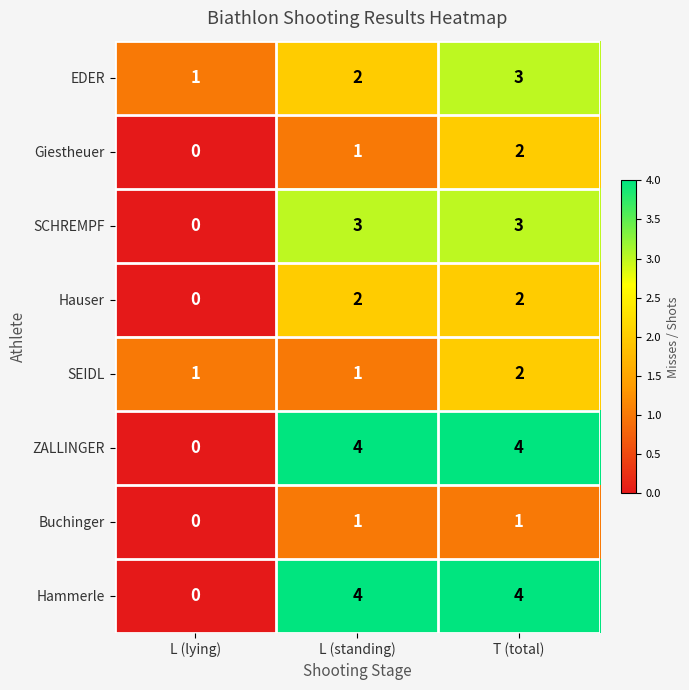

Reading left to right, what are all the values shown in this chart?

EDER: L (lying)=1	L (standing)=2	T (total)=3
Giestheuer: L (lying)=0	L (standing)=1	T (total)=2
SCHREMPF: L (lying)=0	L (standing)=3	T (total)=3
Hauser: L (lying)=0	L (standing)=2	T (total)=2
SEIDL: L (lying)=1	L (standing)=1	T (total)=2
ZALLINGER: L (lying)=0	L (standing)=4	T (total)=4
Buchinger: L (lying)=0	L (standing)=1	T (total)=1
Hammerle: L (lying)=0	L (standing)=4	T (total)=4